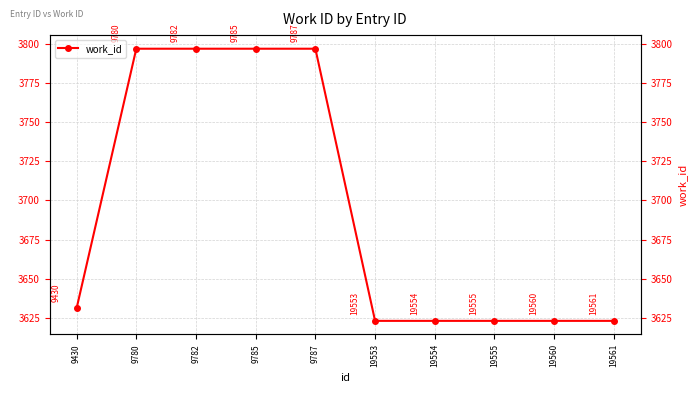

Reading left to right, what are all the values shown in this chart?

9430=3631	9780=3797	9782=3797	9785=3797	9787=3797	19553=3623	19554=3623	19555=3623	19560=3623	19561=3623